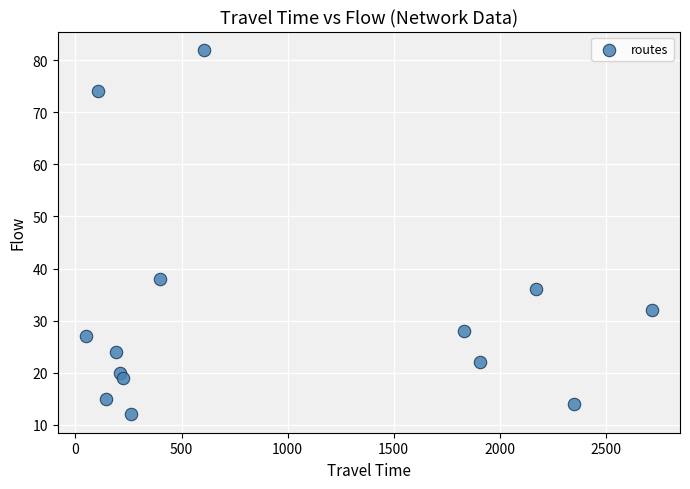

What Y value in the scatter plot is closest to 47?

38